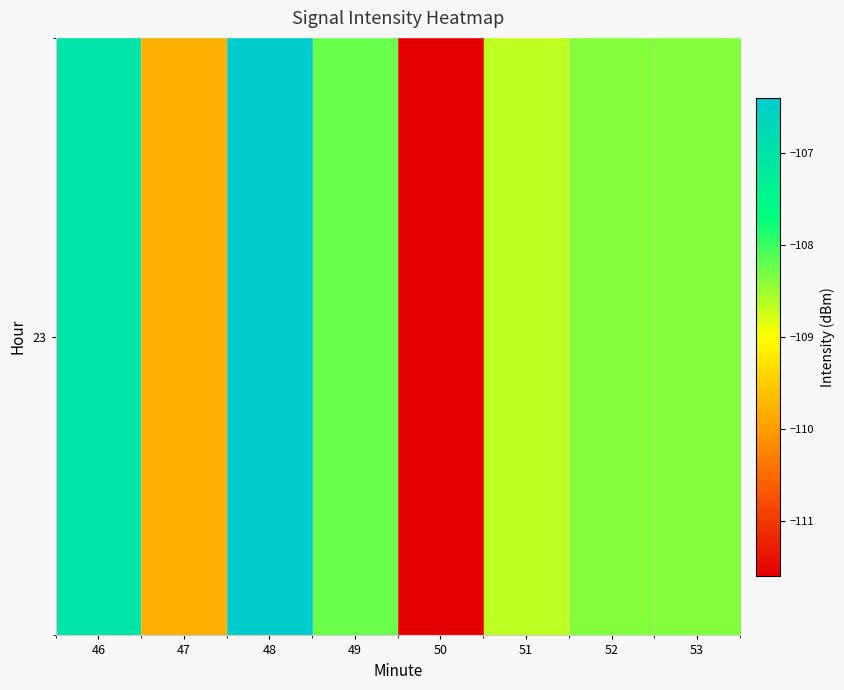

How many data points does each series have?

8